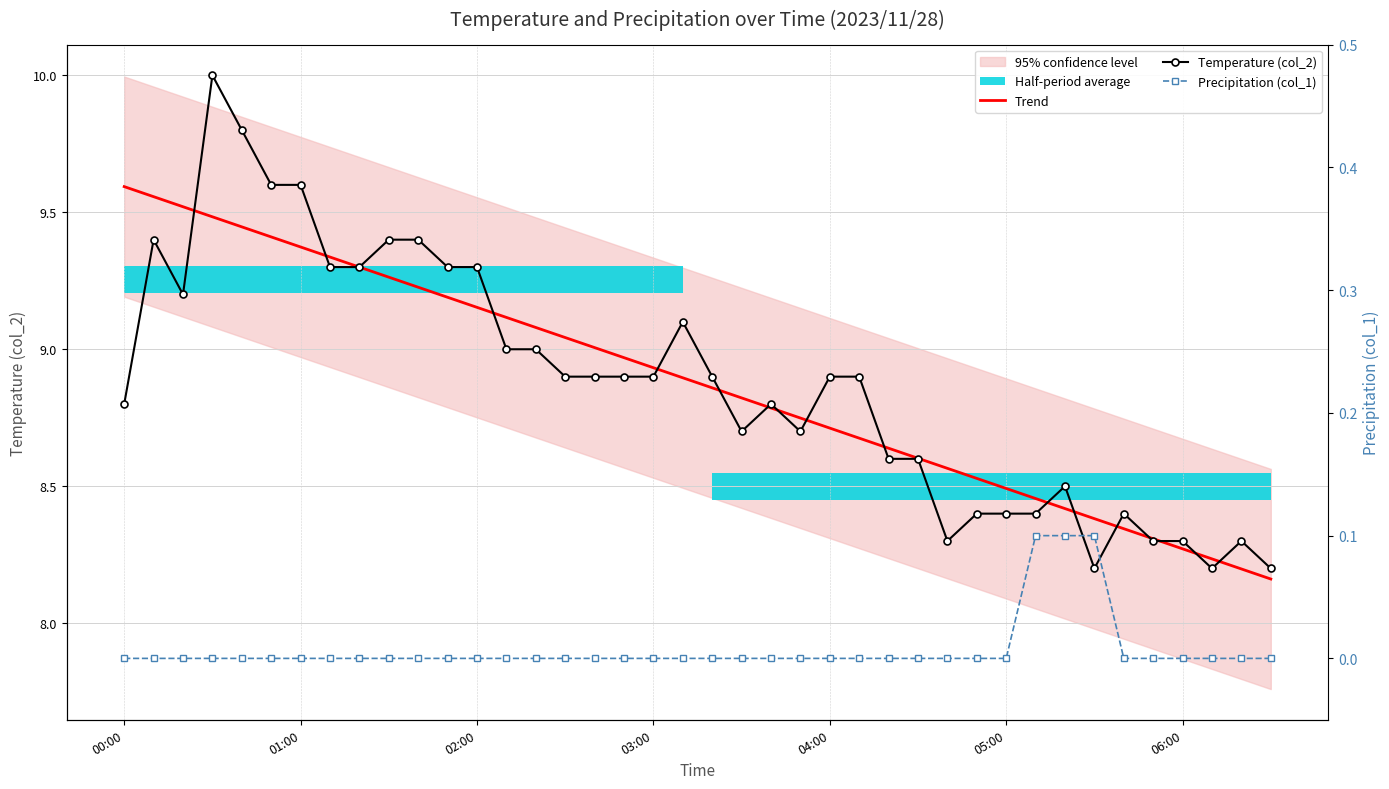

The value of Precipitation (col_1) at 27 is 0.0. True or false?

True